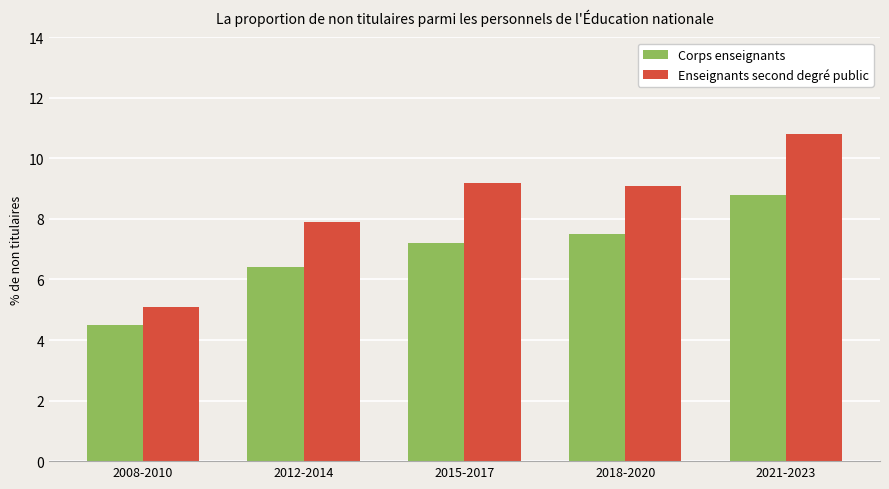

The Enseignants second degré public series shows 6.8 at 2021-2023. True or false?

False